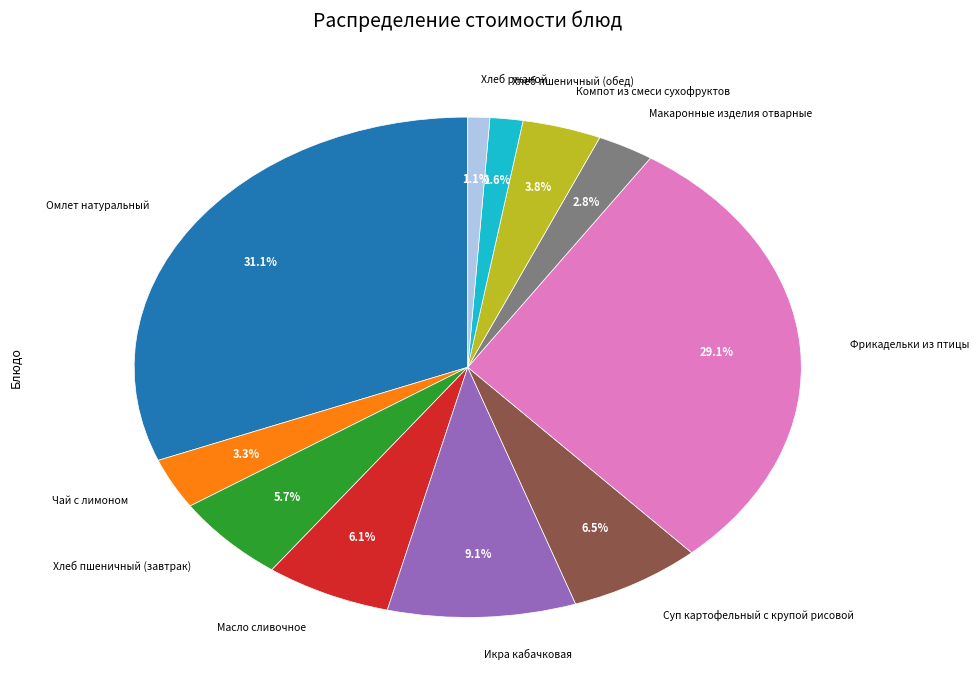

Is there a majority slice in this chart?

No